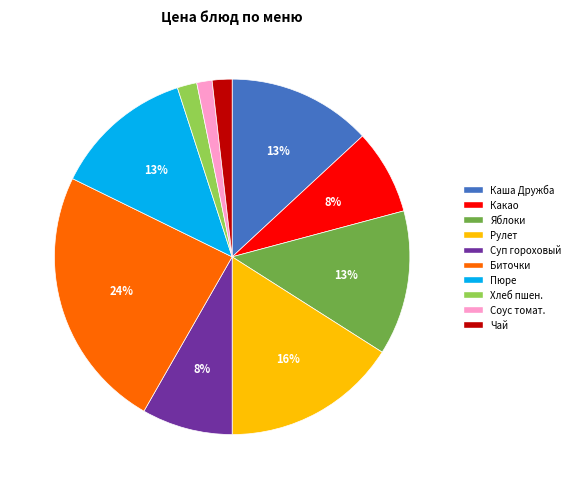

Which category has the biggest portion of the pie?

Биточки